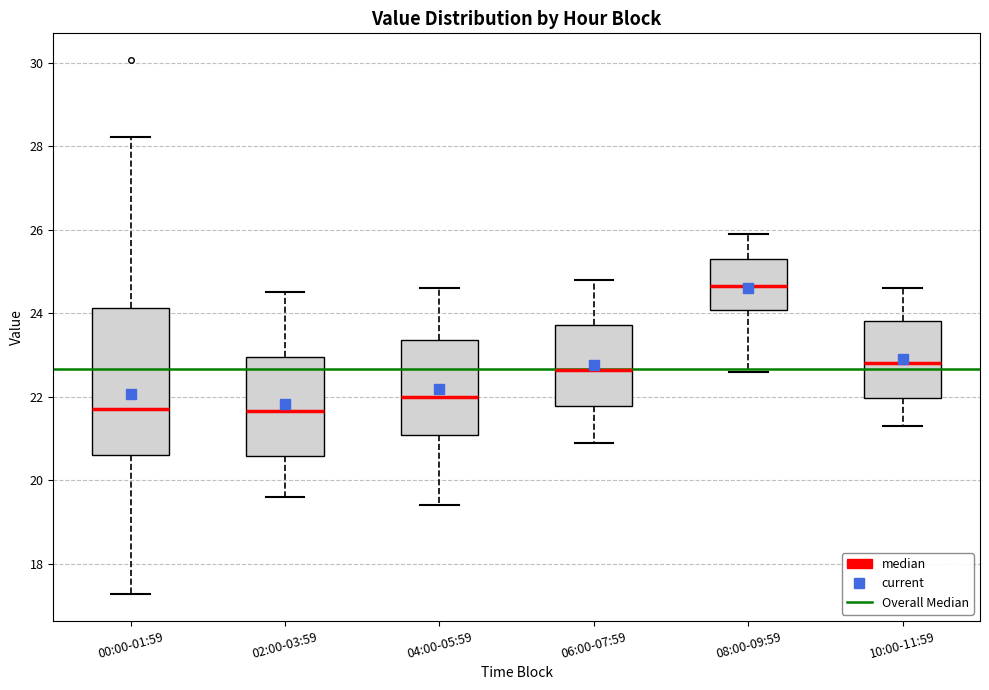

Which box is the tallest, from its lower edge to its upper edge?

00:00-01:59